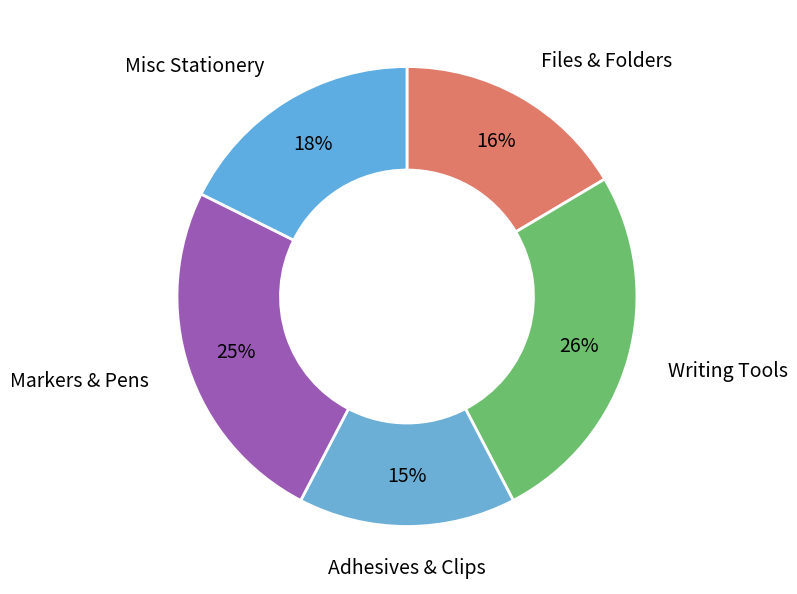

How many slices are in this pie chart?

5